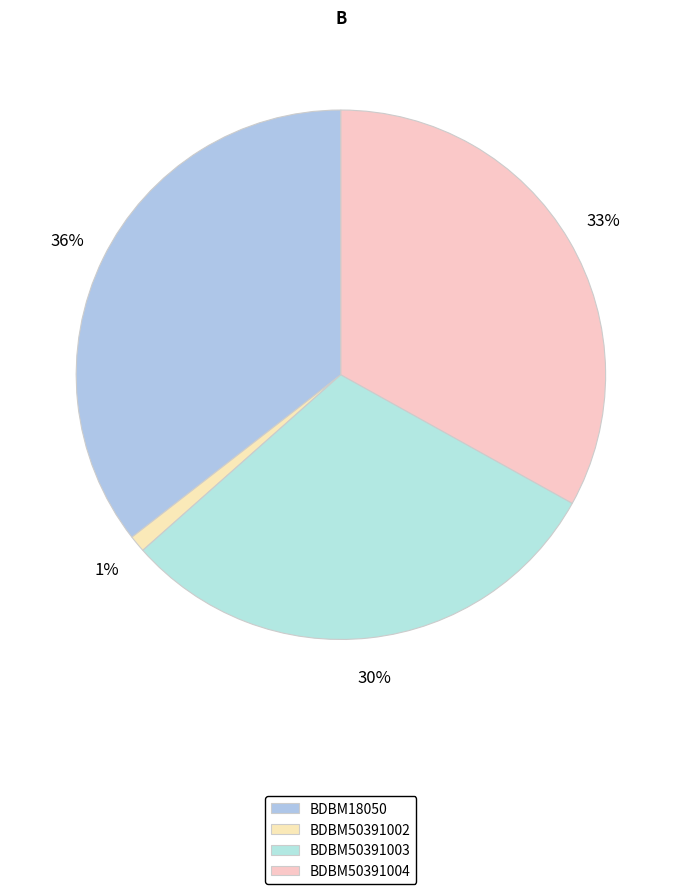

Which has a higher value, BDBM50391003 or BDBM50391004?

BDBM50391004